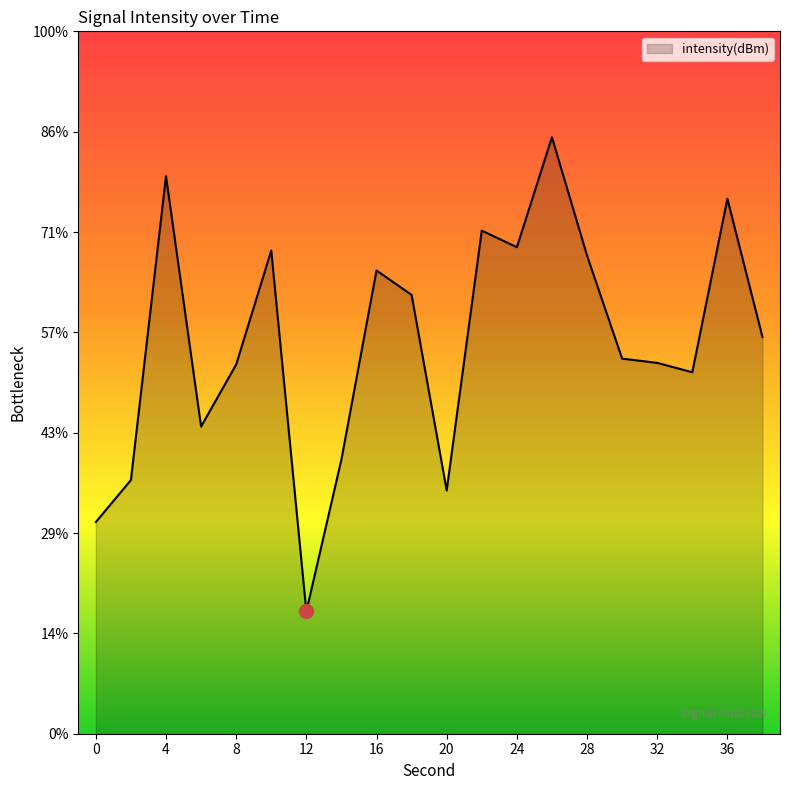

Reading left to right, list all the values displayed in this chart.

-114.5	-112.4	-97.2	-109.7	-106.6	-100.9	-118.9	-111.3	-101.9	-103.1	-112.9	-99.9	-100.8	-95.3	-101.2	-106.3	-106.5	-107.0	-98.3	-105.2